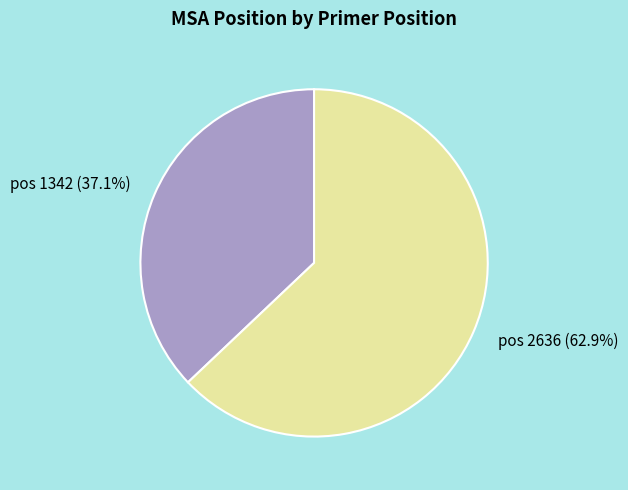

To the nearest percent, what percentage of the pie is pos 1342?

37%